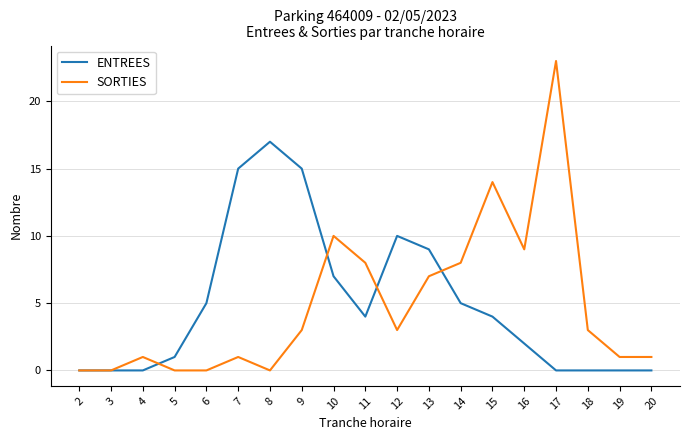

How many lines are shown in the chart?

2